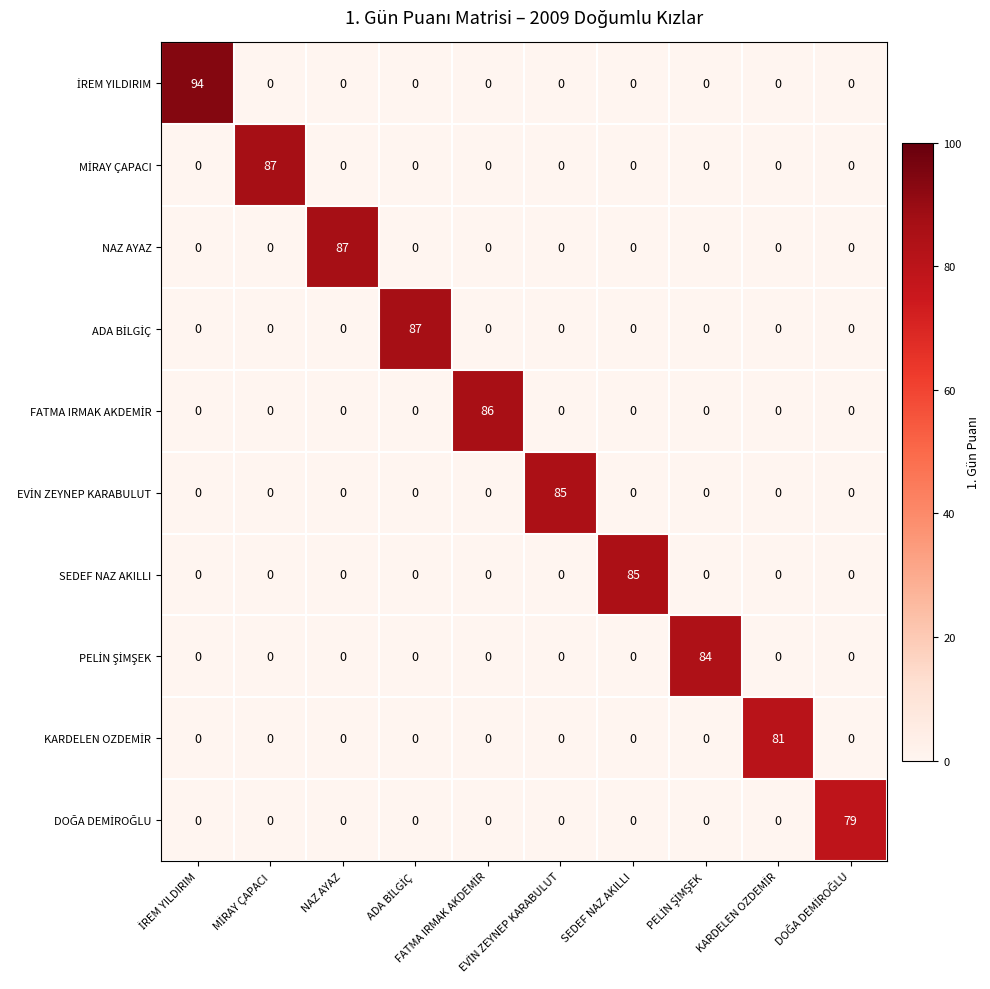

Count the number of categories in the chart.

10